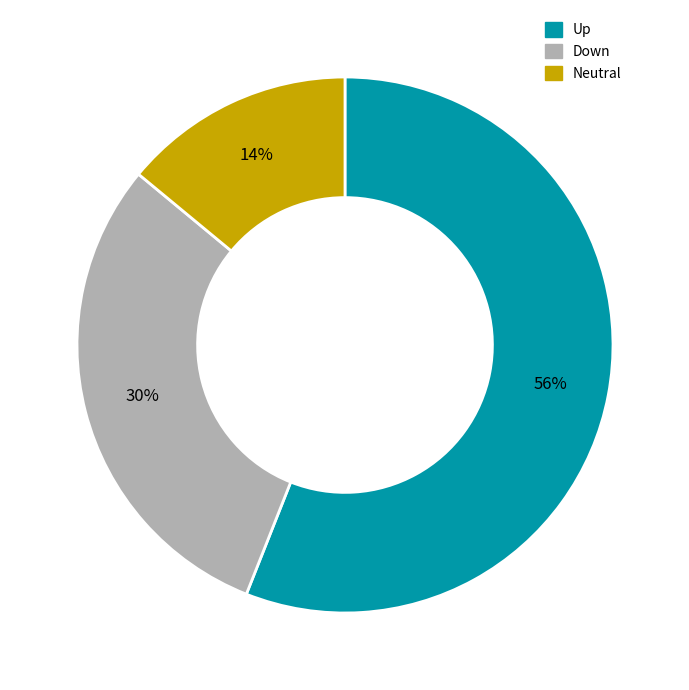

What is the smallest slice in the pie chart?

Neutral